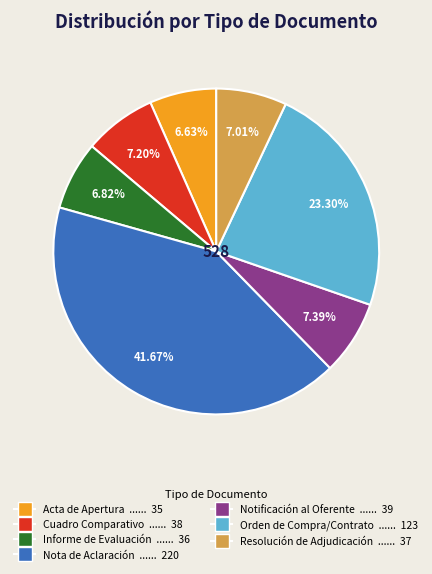

Do Nota de Aclaración and Resolución de Adjudicación together represent more than half of the pie?

No